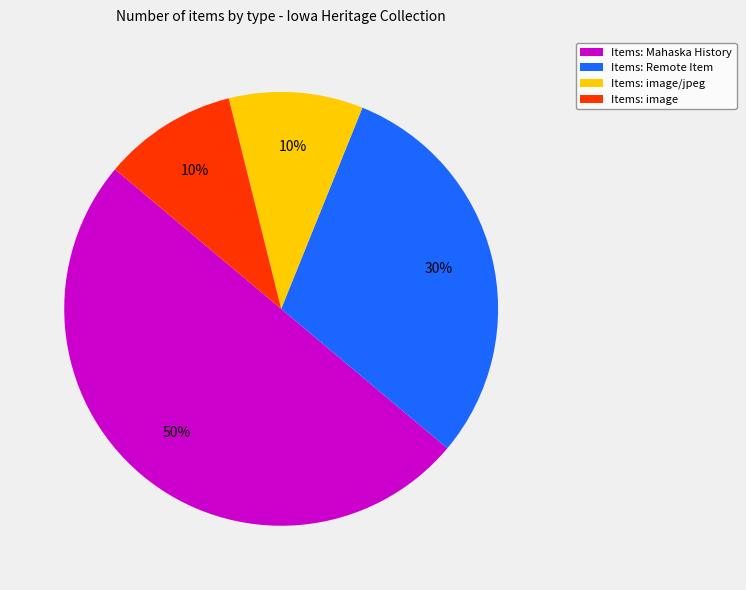

True or false: Items: Mahaska History accounts for 50% of the total.

True